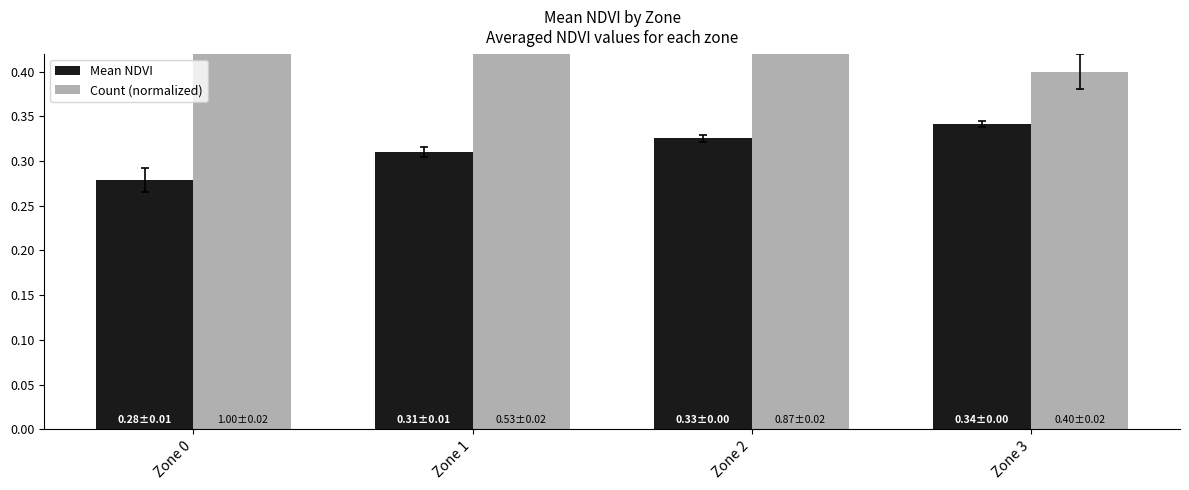

What are all the series names shown in the legend?

Mean NDVI, Count (normalized)